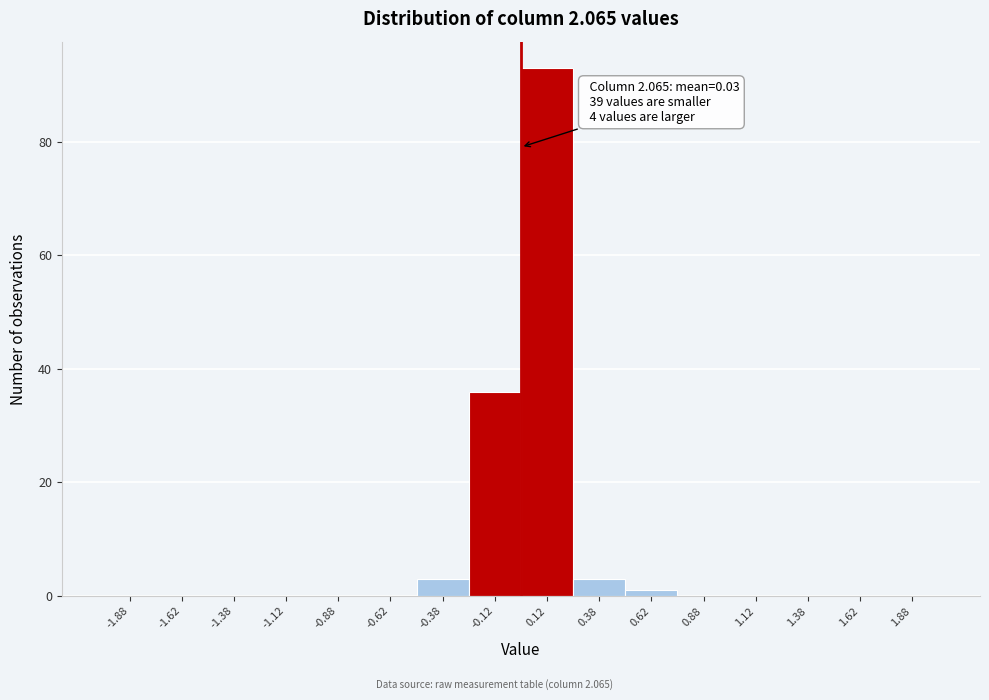

Which range on the x-axis has the tallest bar?

0.00 to 0.25